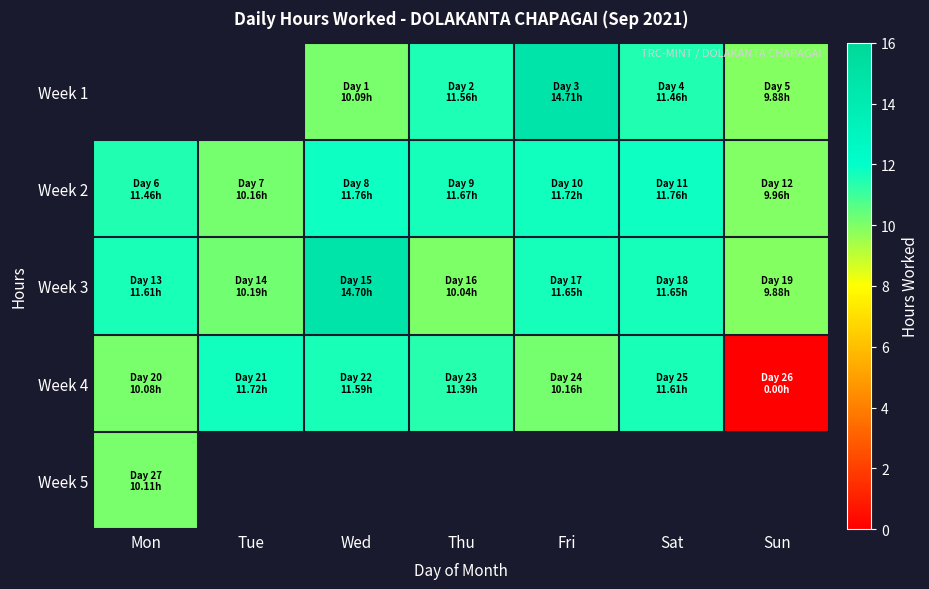

What is the difference between the second highest and minimum values in the Week 4 series?

11.6